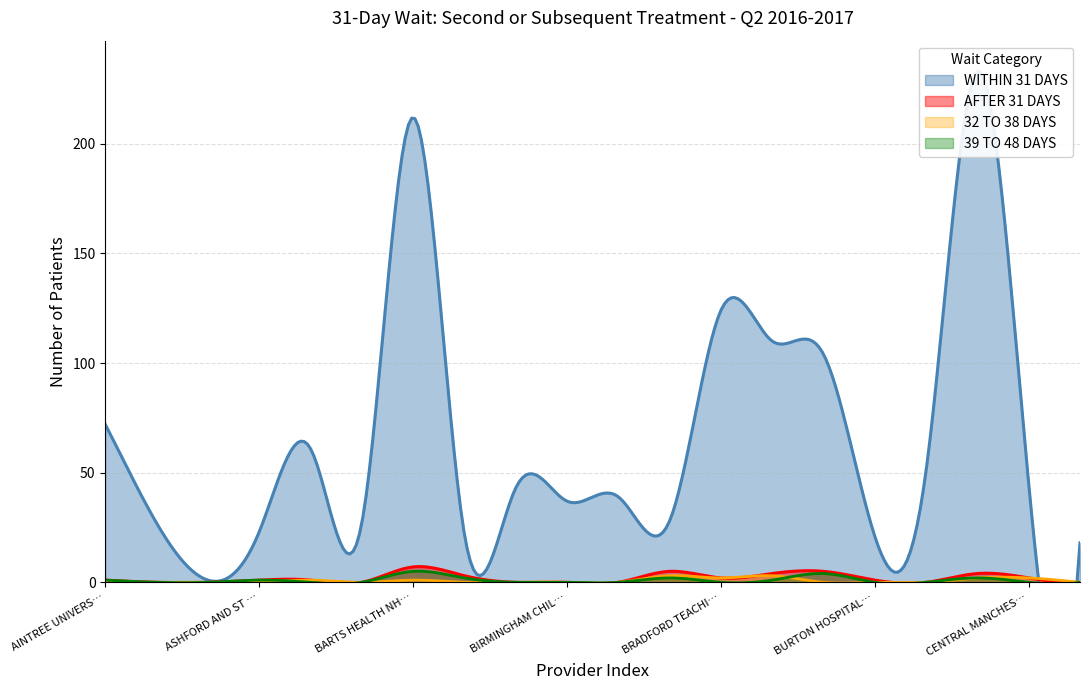

What is the difference between the maximum and minimum values in the WITHIN 31 DAYS series?

232